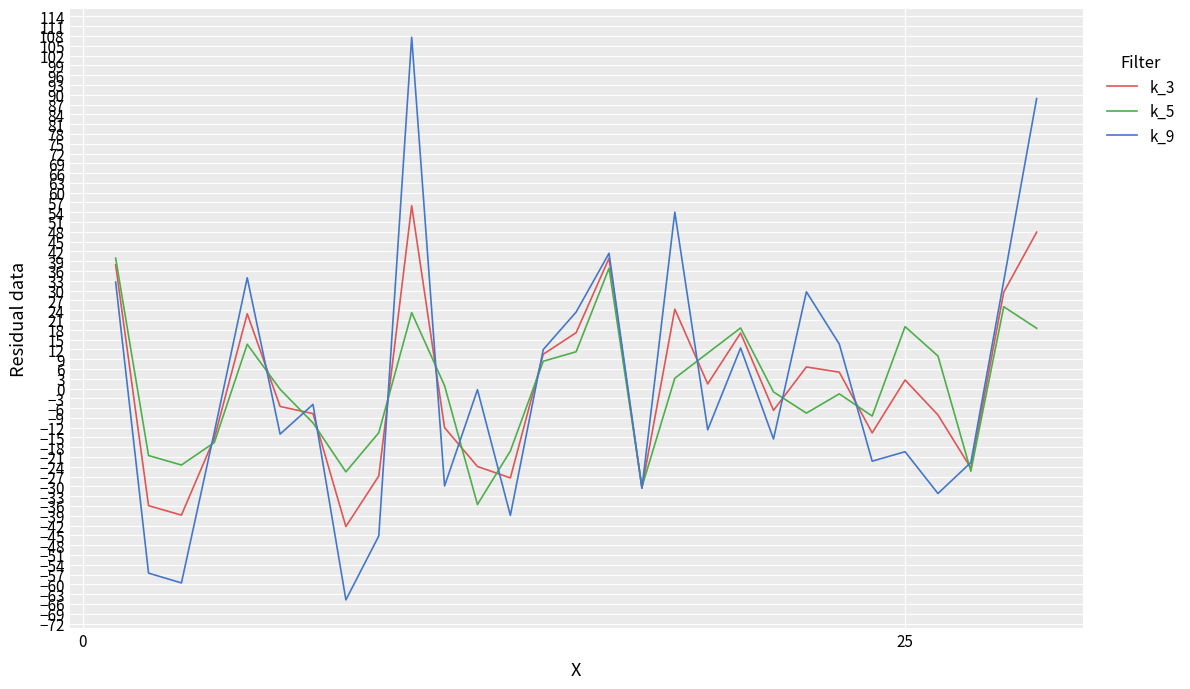

Which series has the largest range (max minus min)?

k_9